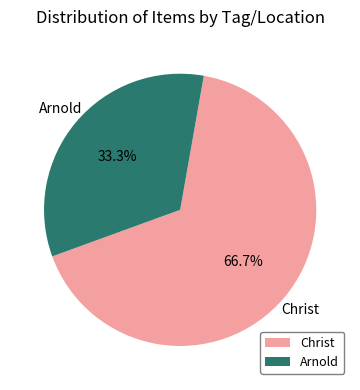

Is there any slice that represents more than half of the pie?

Yes